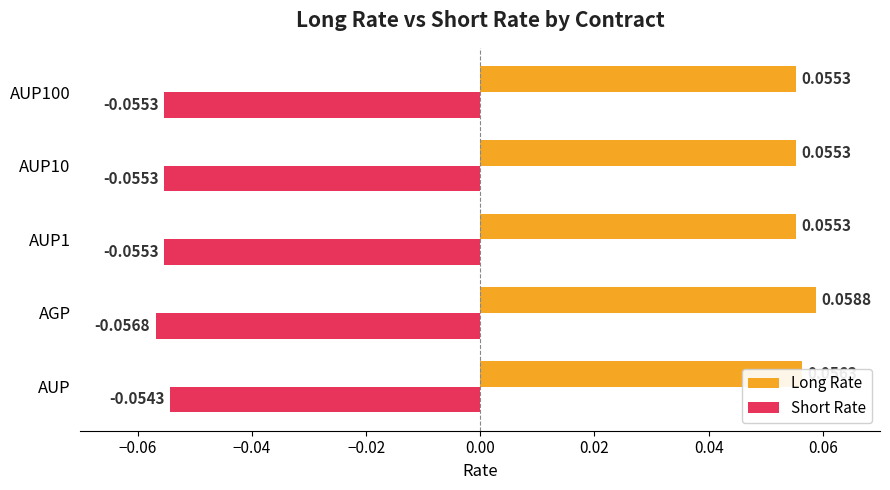

List the series in order of their overall mean, lowest first.

Short Rate, Long Rate